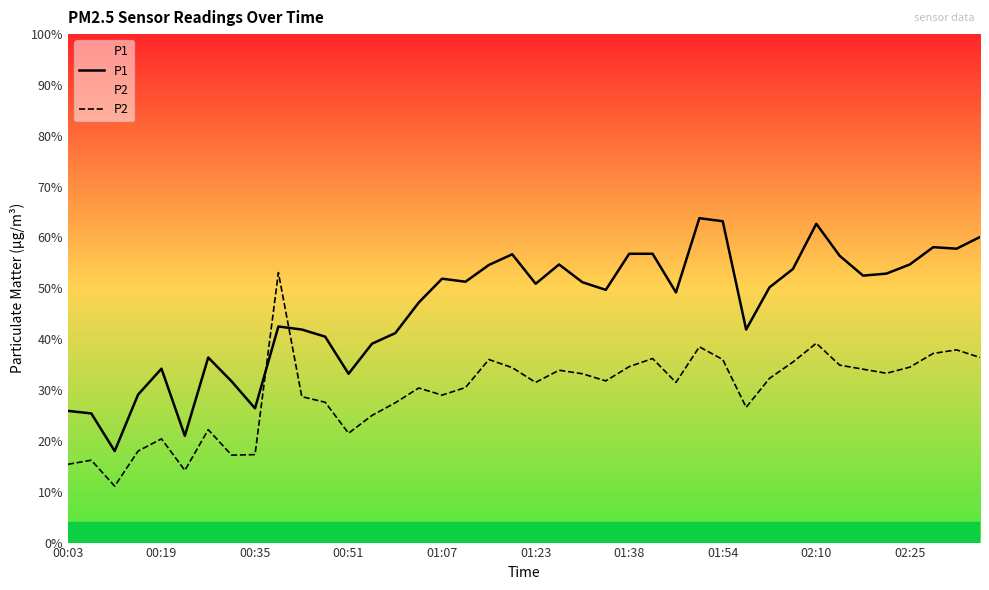

Is it true that P2 equals 36.0 at 01:54?

True